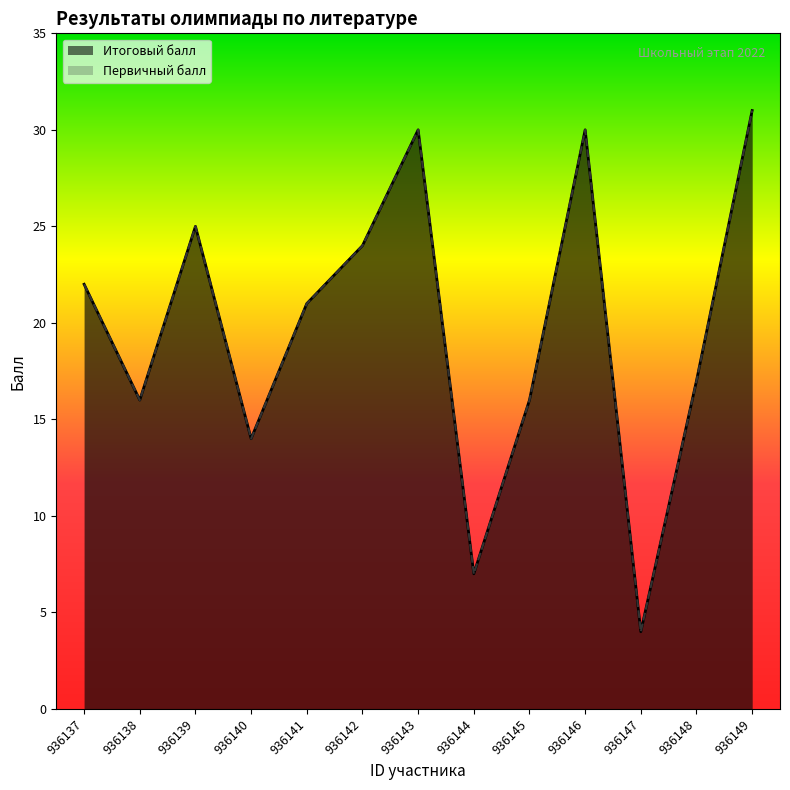

True or false: Первичный балл and Итоговый балл intersect in this chart.

False